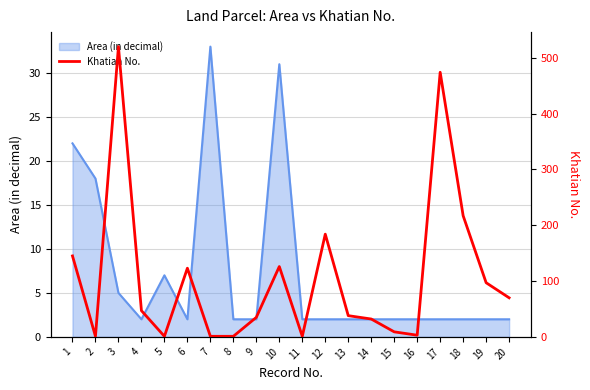

What is the average value?

106